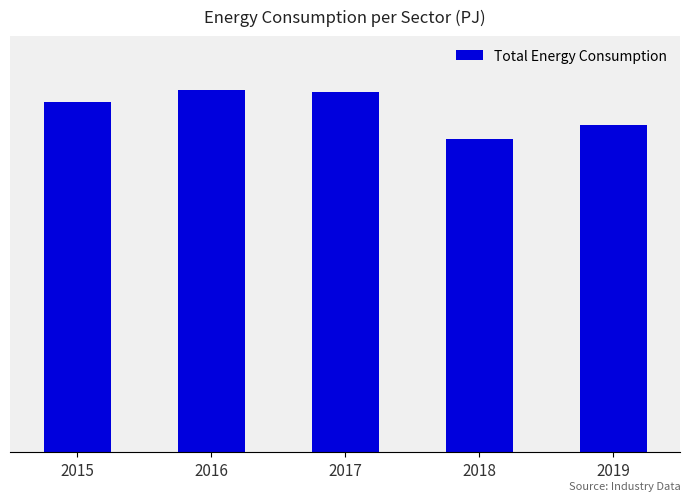

The value at 2018 is 64.4. True or false?

False